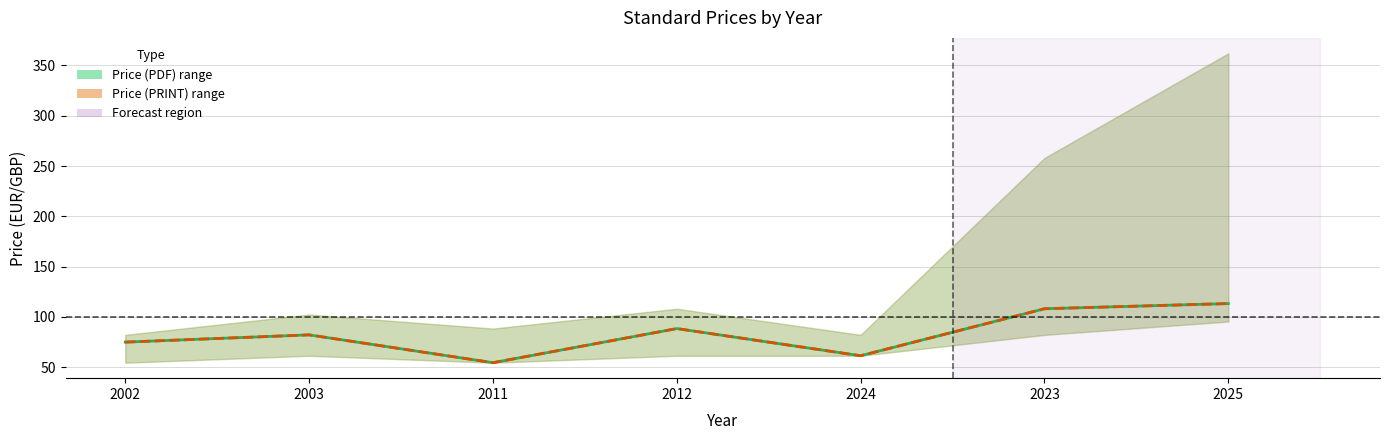

Which has a higher value, 2012 or 2003?

2012